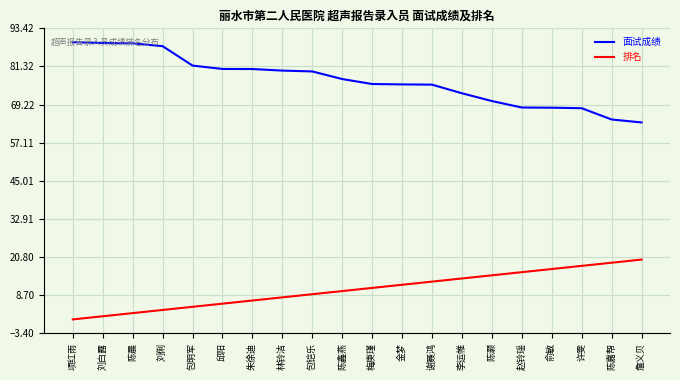

What is the sum of all 面试成绩 values?

1536.5